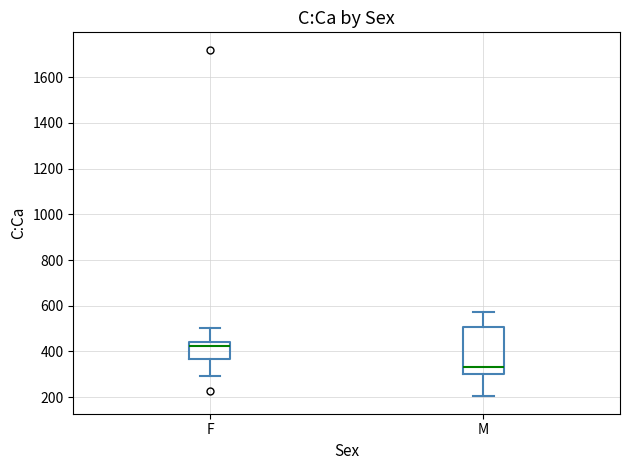

Which box has the highest median line?

F